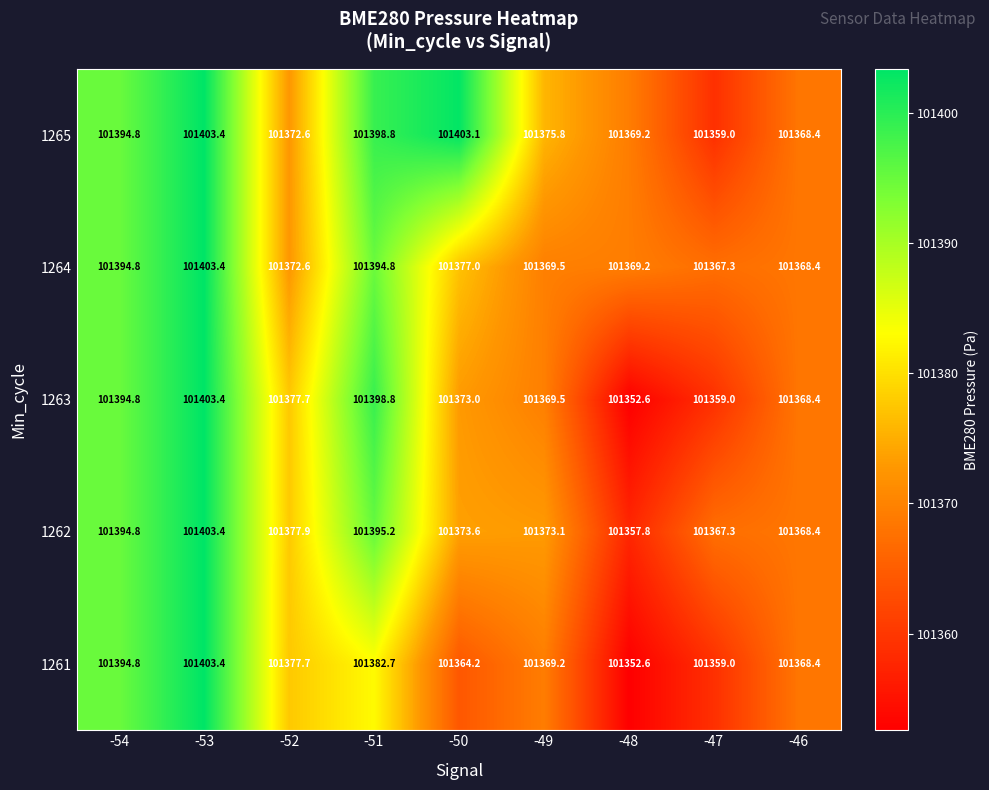

Count the number of data series in this chart.

5